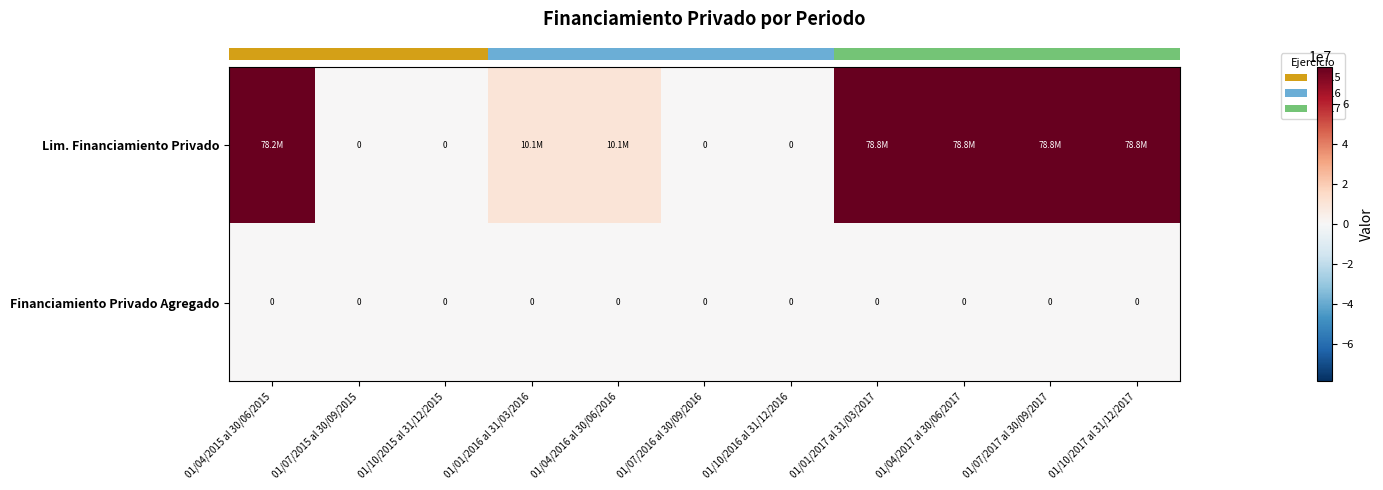

What is the average value of the row_0 series?

37615401.8